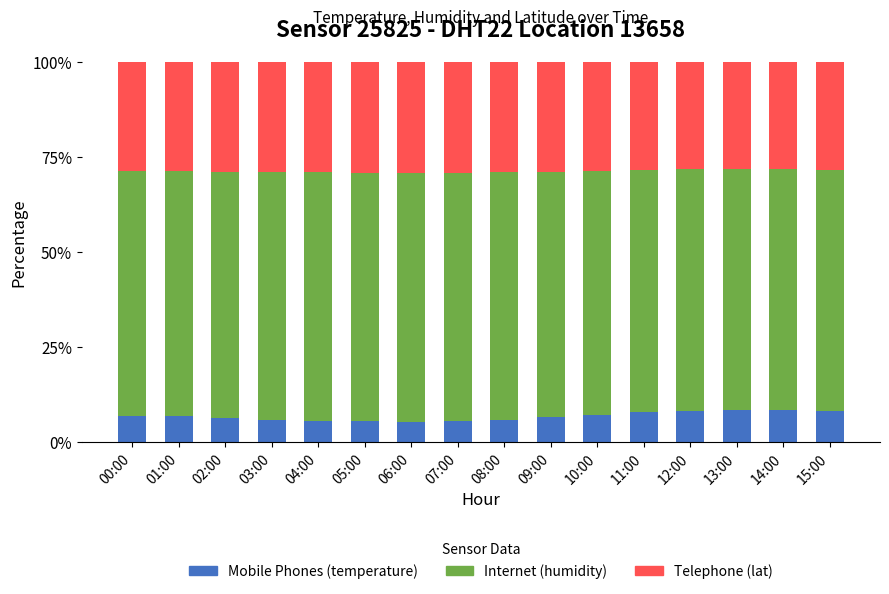

What is the total value across all series at 11:00?

100.0